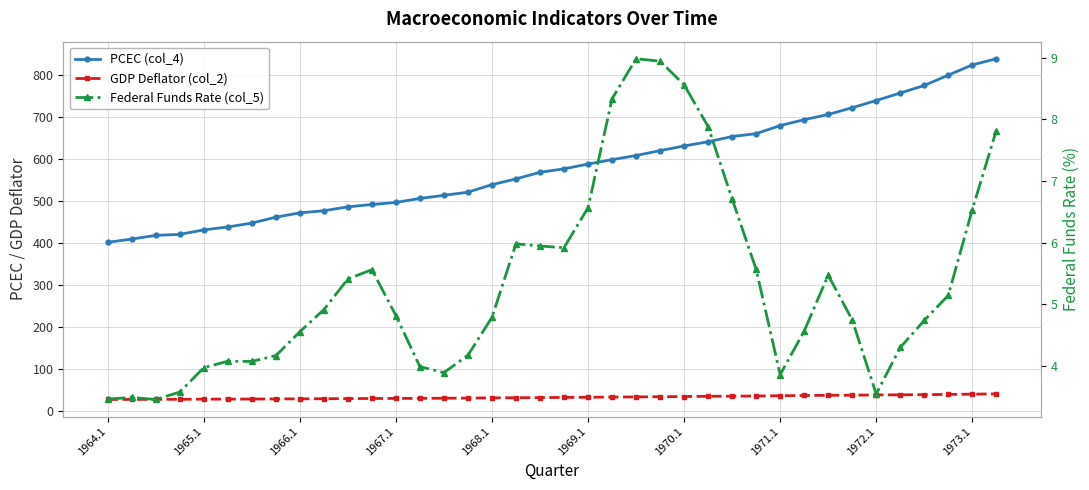

True or false: GDP Deflator (col_2) has more than 1 points higher than both neighbors.

False